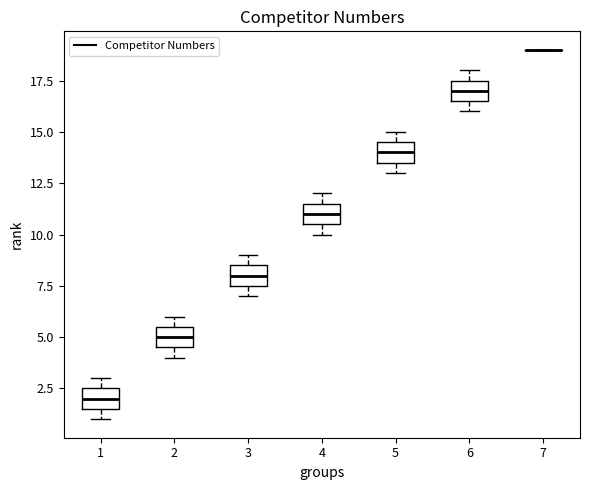

Reading left to right, read every box against the y-axis: the position of its median line, the range the box covers, and the ends of its whiskers. The values are not printed on the chart, so give them approximately, as read against the axis.

1: median 2.0, box 1.5 to 2.5, whiskers 1.0 to 3.0
2: median 5.0, box 4.5 to 5.5, whiskers 4.0 to 6.0
3: median 8.0, box 7.5 to 8.5, whiskers 7.0 to 9.0
4: median 11.0, box 10.5 to 11.5, whiskers 10.0 to 12.0
5: median 14.0, box 13.5 to 14.5, whiskers 13.0 to 15.0
6: median 17.0, box 16.5 to 17.5, whiskers 16.0 to 18.0
7: box collapsed to a line at 19.0, whiskers 19.0 to 19.0